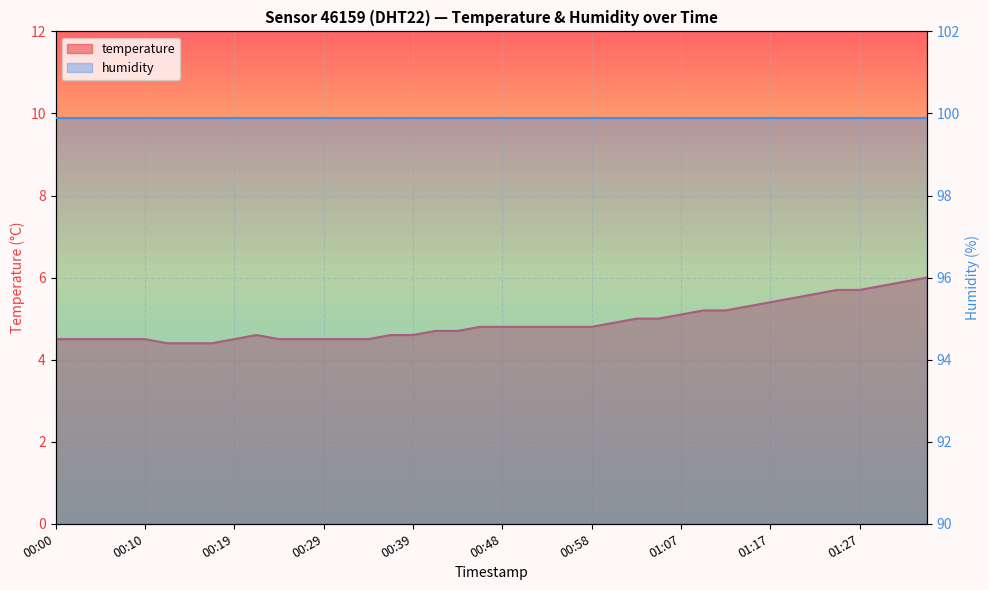

Reading left to right, transcribe all the data shown in this chart.

00:00=4.5	00:03=4.5	00:05=4.5	00:07=4.5	00:10=4.5	00:12=4.4	00:15=4.4	00:17=4.4	00:19=4.5	00:22=4.6	00:24=4.5	00:27=4.5	00:29=4.5	00:31=4.5	00:34=4.5	00:36=4.6	00:39=4.6	00:41=4.7	00:43=4.7	00:46=4.8	00:48=4.8	00:51=4.8	00:53=4.8	00:55=4.8	00:58=4.8	01:00=4.9	01:03=5.0	01:05=5.0	01:07=5.1	01:10=5.2	01:12=5.2	01:14=5.3	01:17=5.4	01:19=5.5	01:22=5.6	01:24=5.7	01:27=5.7	01:29=5.8	01:31=5.9	01:34=6.0